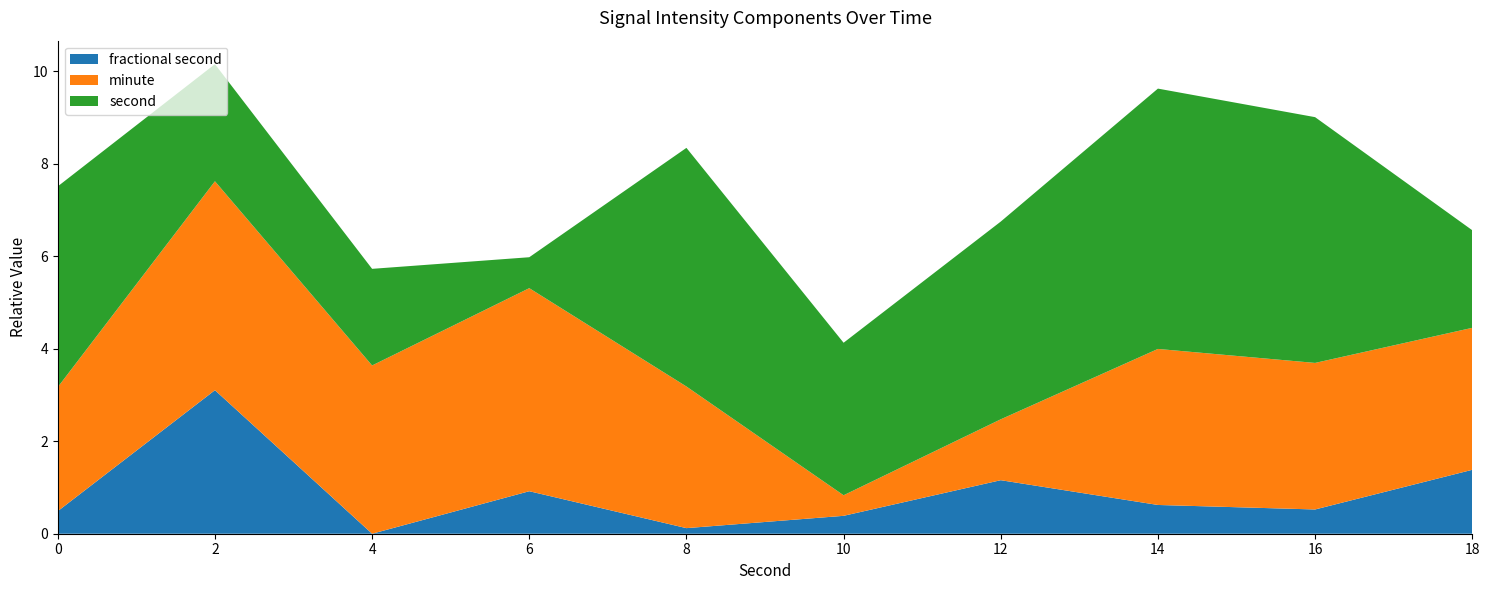

What is the total value across all series at 16?

9.0